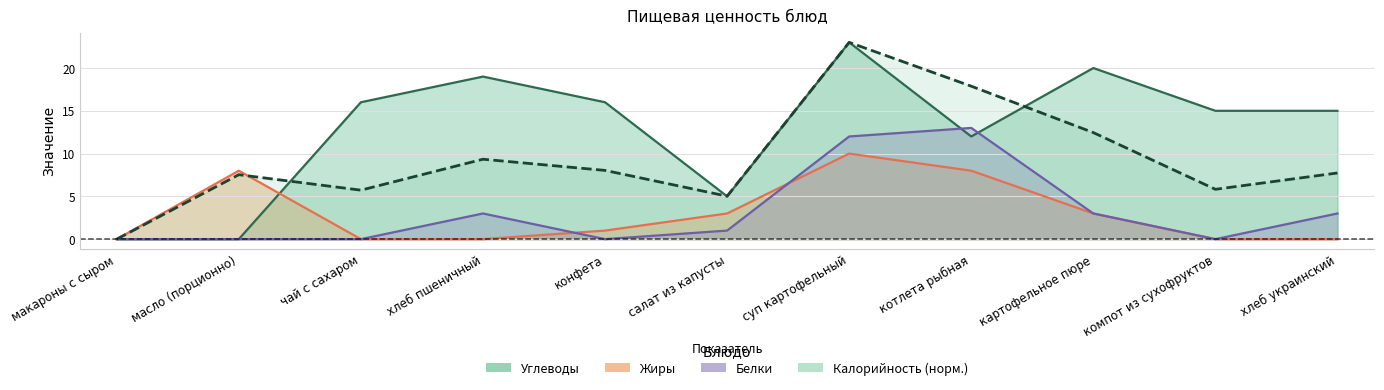

At which label does Калорийность reach its peak?

суп картофельный